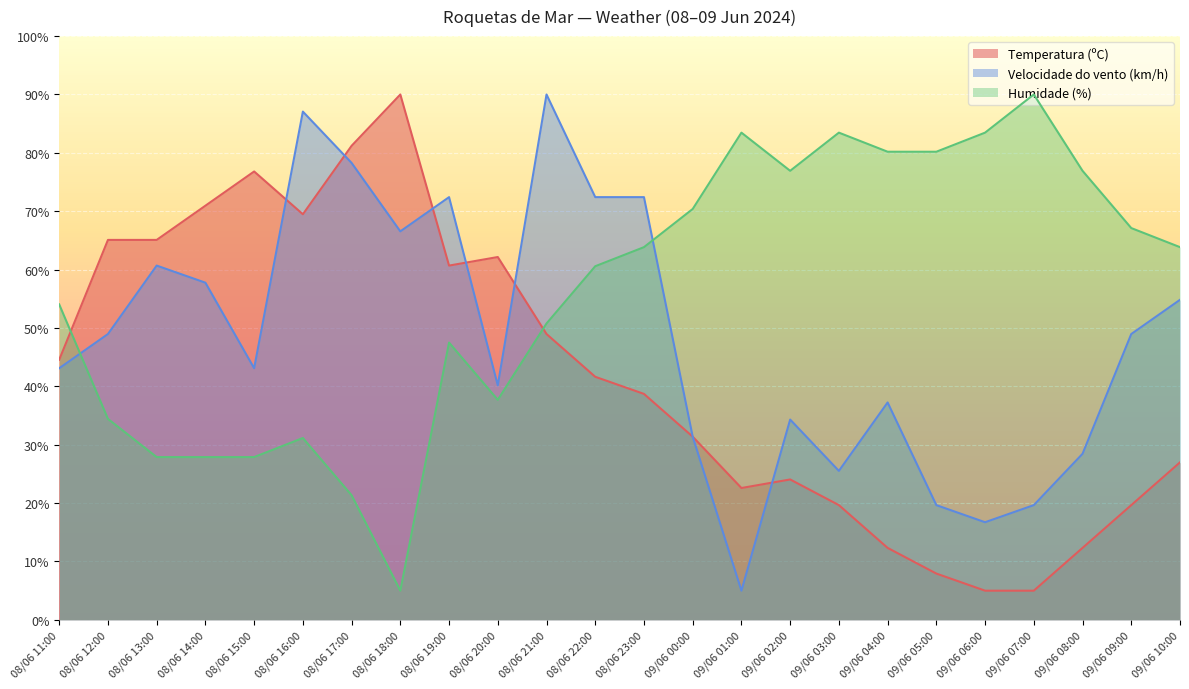

Rank the series by their maximum value, from lowest to highest.

Temperatura (ºC), Velocidade do vento (km/h), Humidade (%)